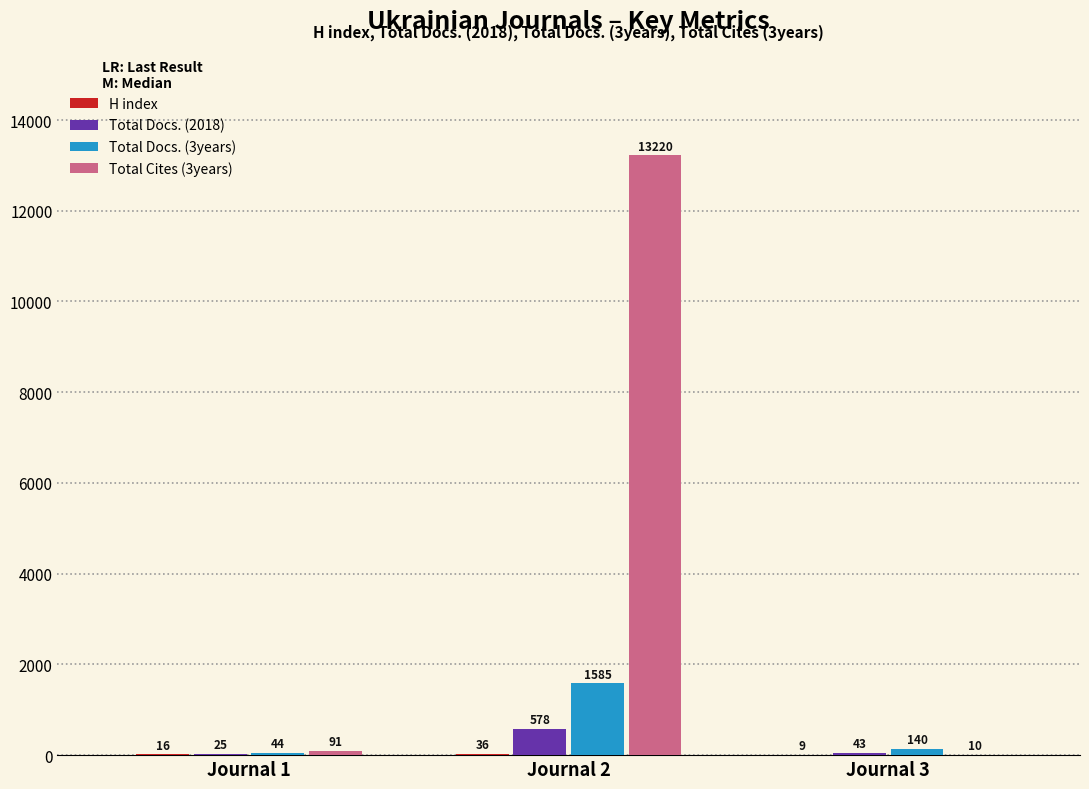

Is the value of Total Docs. (2018) at Journal 2 greater than the value of Total Cites (3years) at Journal 2?

No